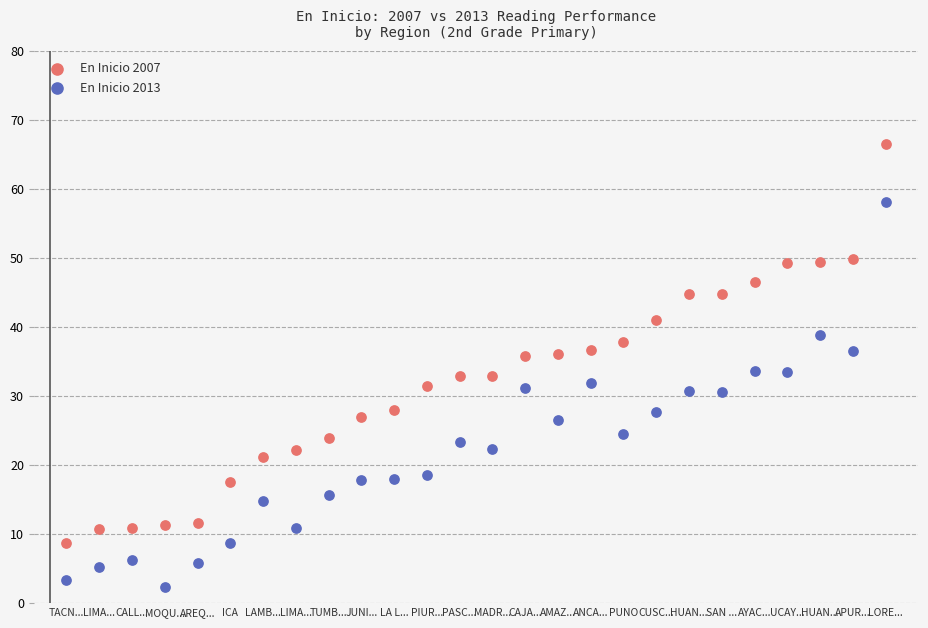

Which series contains the highest Y value?

En Inicio 2007